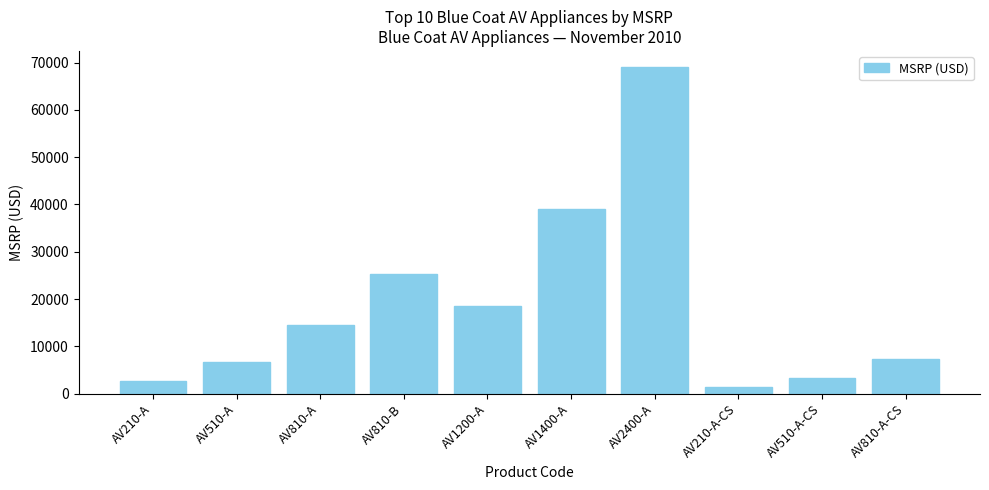

Reading left to right, transcribe all the data shown in this chart.

AV210-A=2750	AV510-A=6720	AV810-A=14560	AV810-B=25200	AV1200-A=18500	AV1400-A=39000	AV2400-A=69000	AV210-A-CS=1375	AV510-A-CS=3360	AV810-A-CS=7280